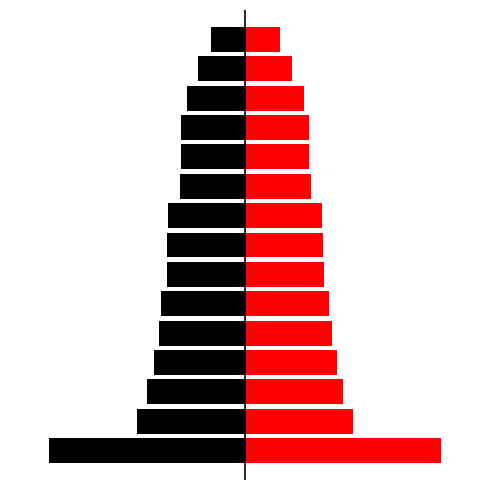

Reading right to left, extract all data points from this chart.

Previous Margin: -0.1	-0.1	-0.1	-0.1	-0.1	-0.1	-0.1	-0.1	-0.1	-0.1	-0.1	-0.2	-0.2	-0.2	-0.3
Updated Margin: 0.1	0.1	0.1	0.1	0.1	0.1	0.1	0.1	0.1	0.1	0.1	0.2	0.2	0.2	0.3